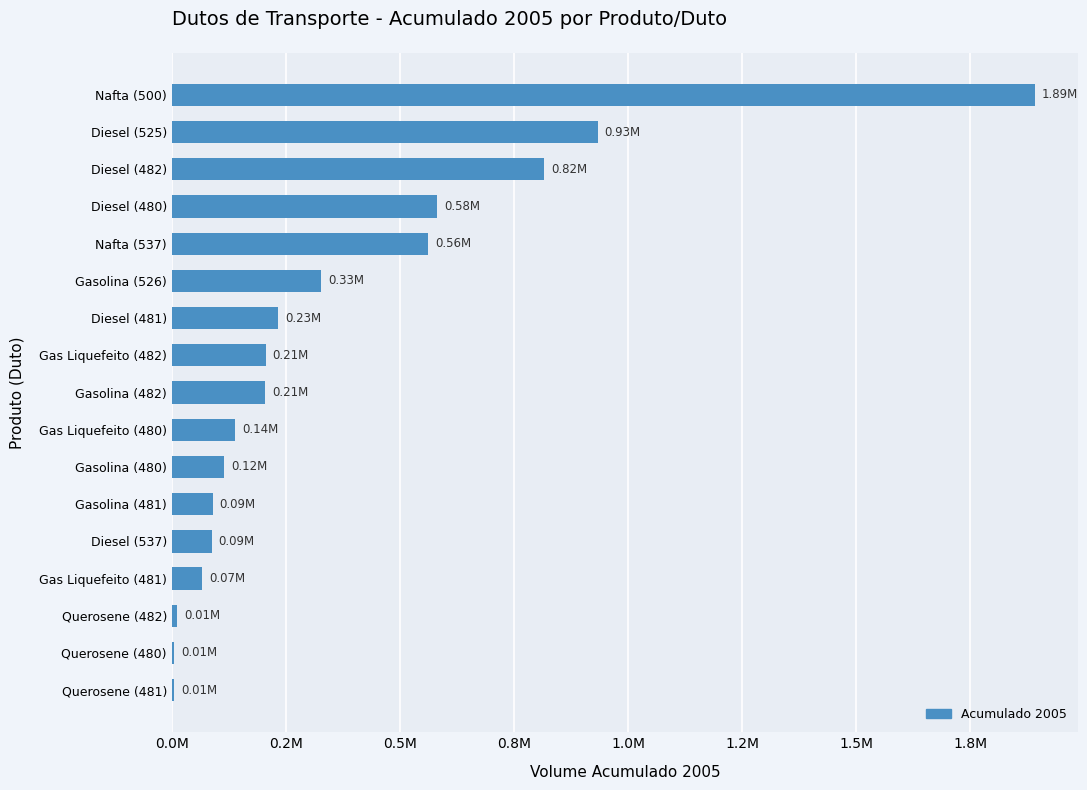

What is the smallest value displayed?

5750